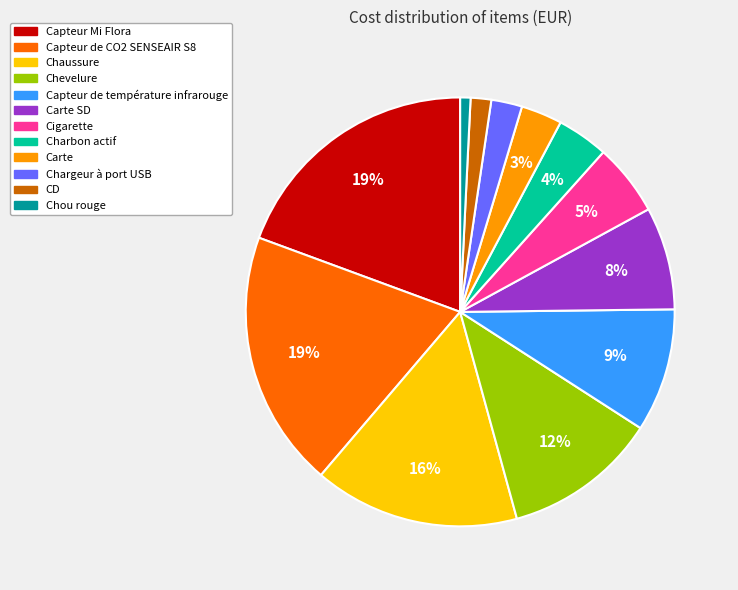

Which category has the smallest portion of the pie?

Chou rouge